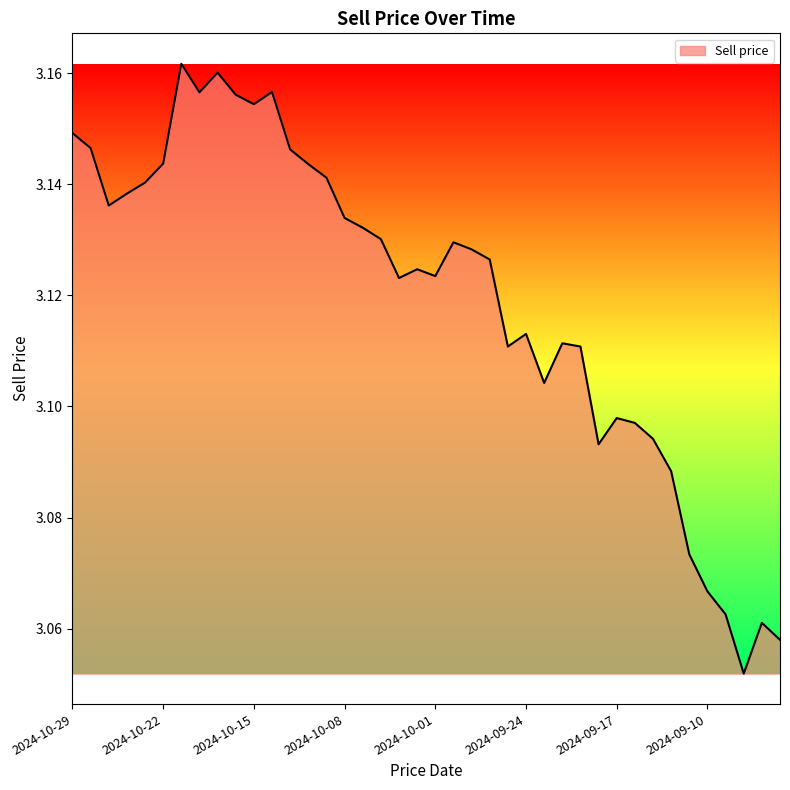

Reading right to left, what are all the values shown in this chart?

2024-09-04=3.1	2024-09-05=3.1	2024-09-06=3.1	2024-09-09=3.1	2024-09-10=3.1	2024-09-11=3.1	2024-09-12=3.1	2024-09-13=3.1	2024-09-16=3.1	2024-09-17=3.1	2024-09-18=3.1	2024-09-19=3.1	2024-09-20=3.1	2024-09-23=3.1	2024-09-24=3.1	2024-09-25=3.1	2024-09-26=3.1	2024-09-27=3.1	2024-09-30=3.1	2024-10-01=3.1	2024-10-02=3.1	2024-10-03=3.1	2024-10-04=3.1	2024-10-07=3.1	2024-10-08=3.1	2024-10-09=3.1	2024-10-10=3.1	2024-10-11=3.1	2024-10-14=3.2	2024-10-15=3.2	2024-10-16=3.2	2024-10-17=3.2	2024-10-18=3.2	2024-10-21=3.2	2024-10-22=3.1	2024-10-23=3.1	2024-10-24=3.1	2024-10-25=3.1	2024-10-28=3.1	2024-10-29=3.1